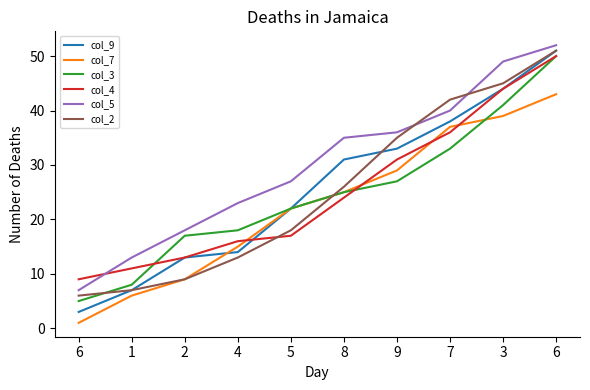

At how many categories does at least one series exceed 38?

3